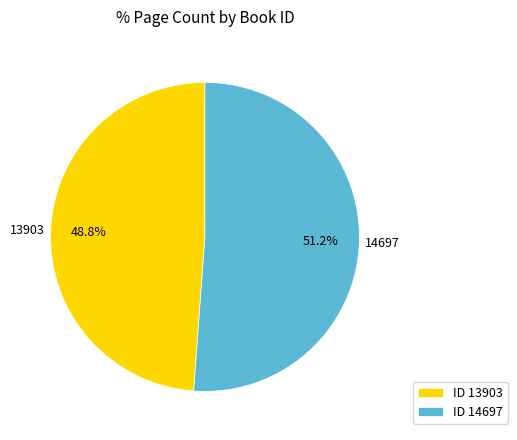

Combined, what portion of the pie is 14697 and 13903?

100.0%